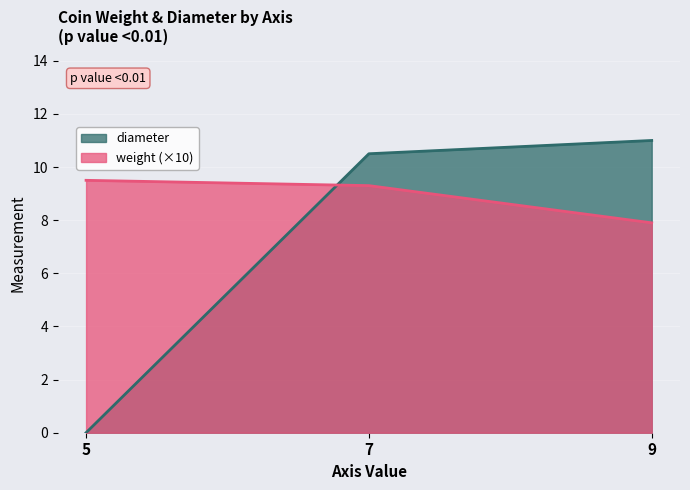

What is the difference between the second highest and minimum values in the diameter series?

10.5